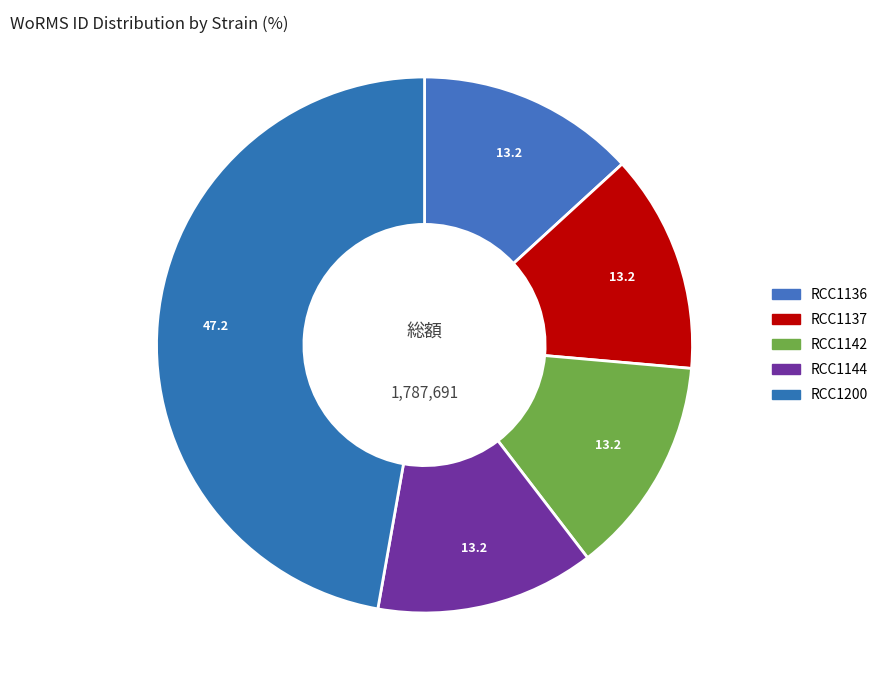

How many slices are in this pie chart?

5